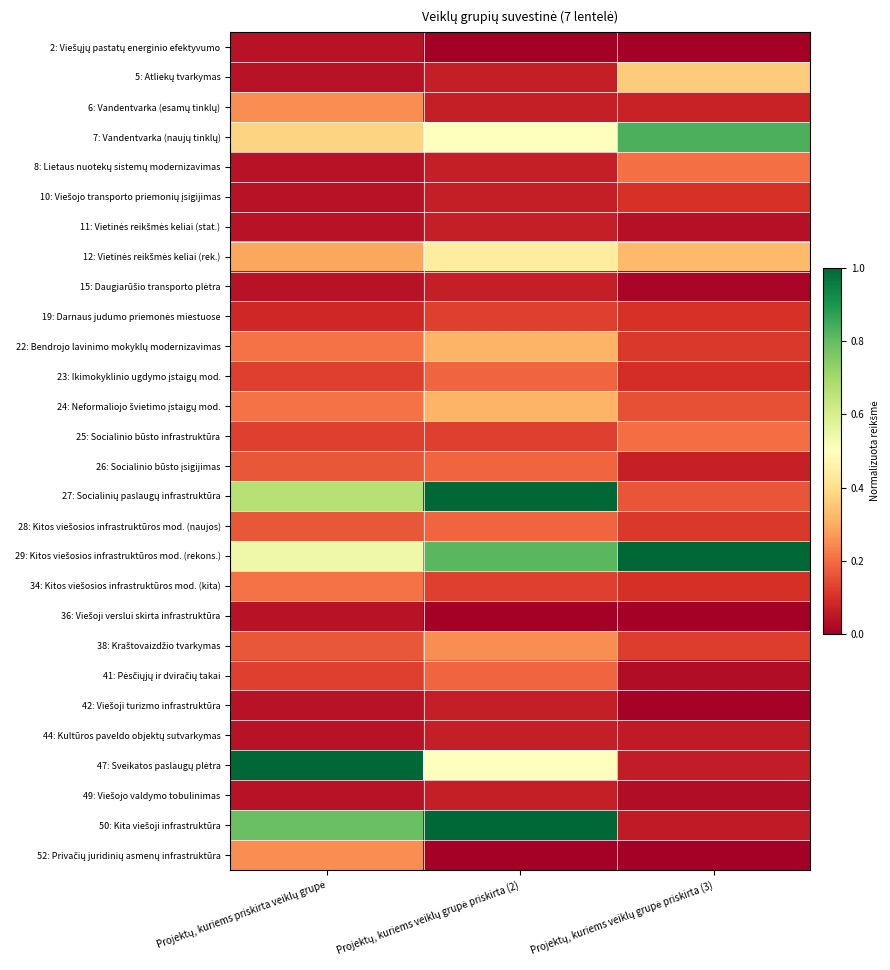

How many series are shown in this chart?

28